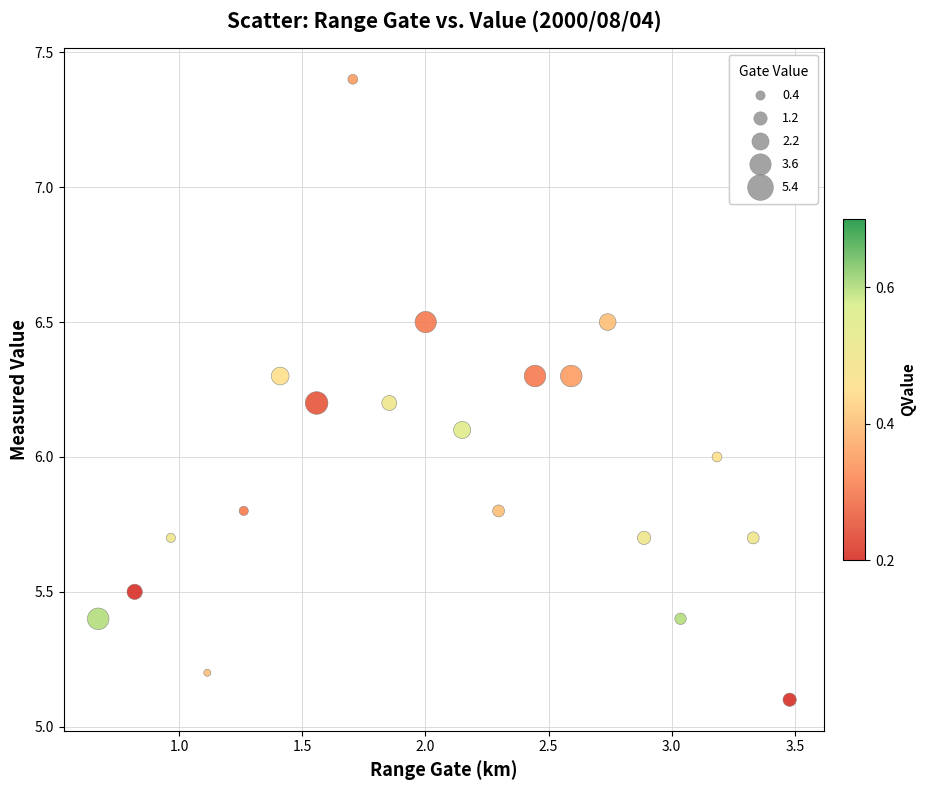

What is the range of X values (max minus min)?

2.8